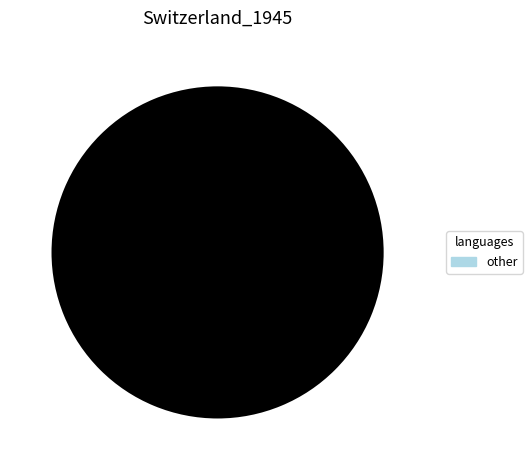

Is there a majority slice in this chart?

Yes